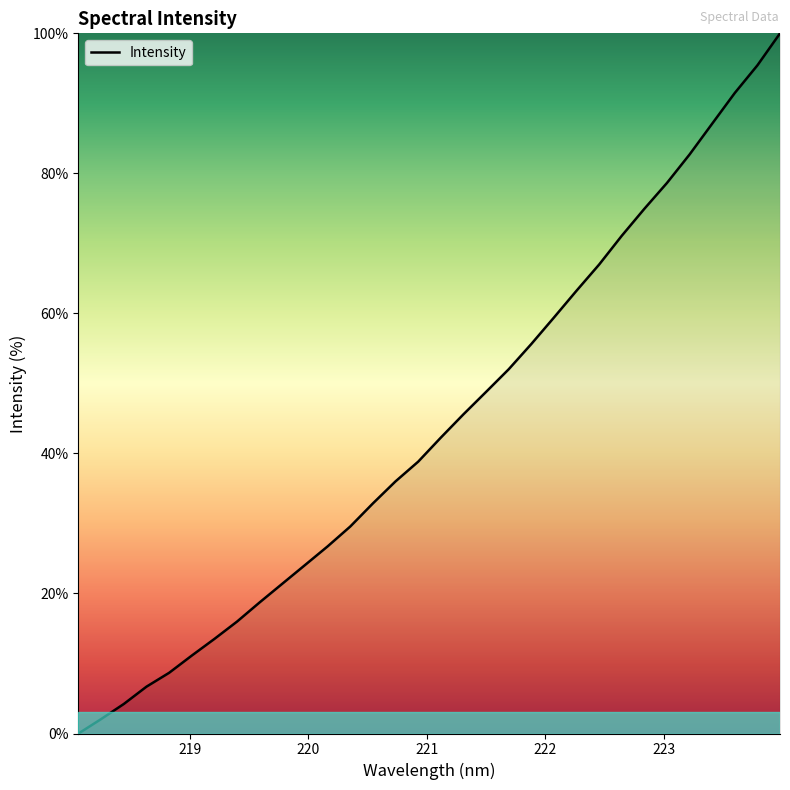

What is the greatest value displayed?

100.0